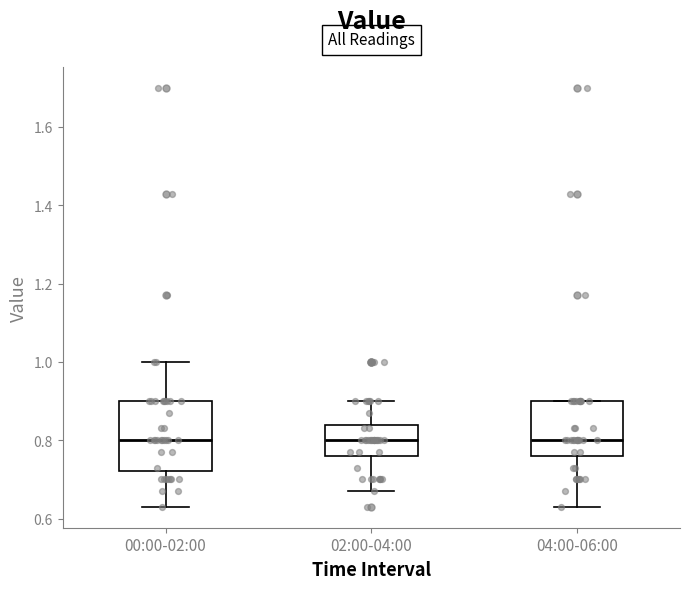

Comparing the boxes themselves (not the whiskers), which one is the tallest?

00:00-02:00